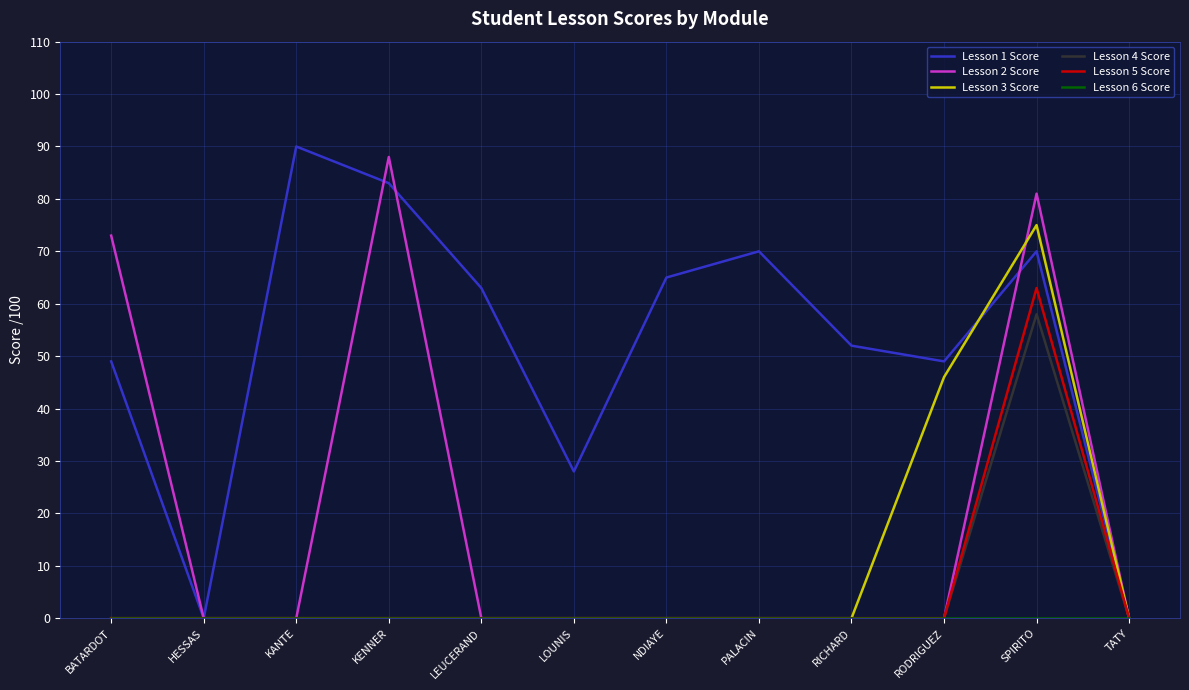

Is the value of Lesson 3 Score at RODRIGUEZ greater than the value of Lesson 4 Score at KENNER?

Yes